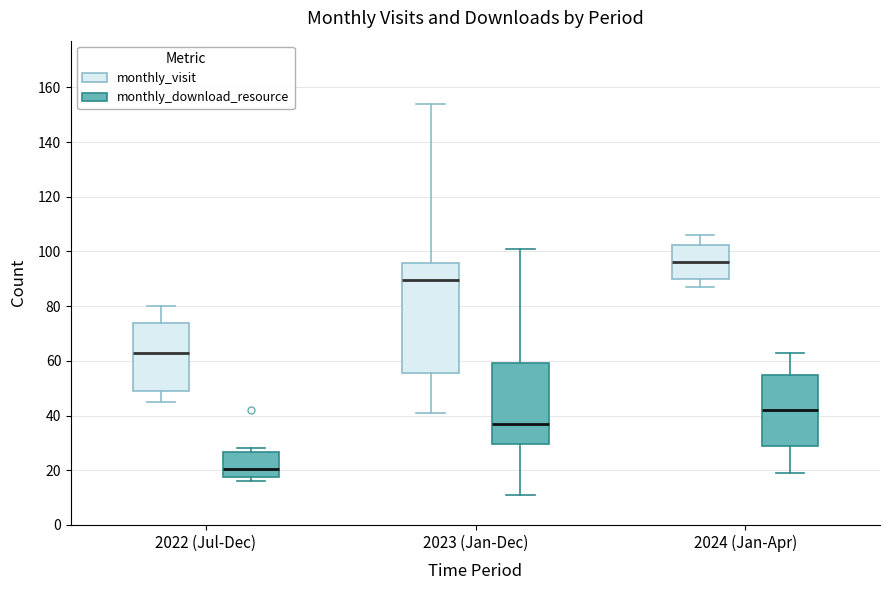

Where is the lower edge of the box for 2024 (Jan-Apr) (monthly_download_resource) on the y-axis? The values are not printed on the chart, so give them approximately, as read against the axis.

28